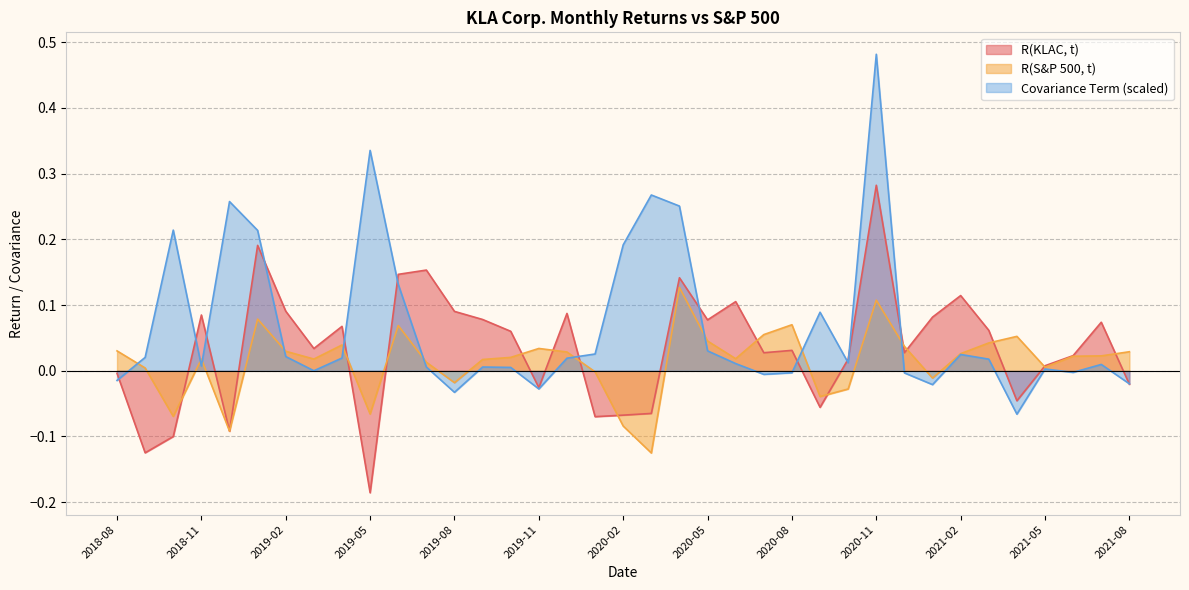

How many negative values does the R(KLAC, t) series have?

12